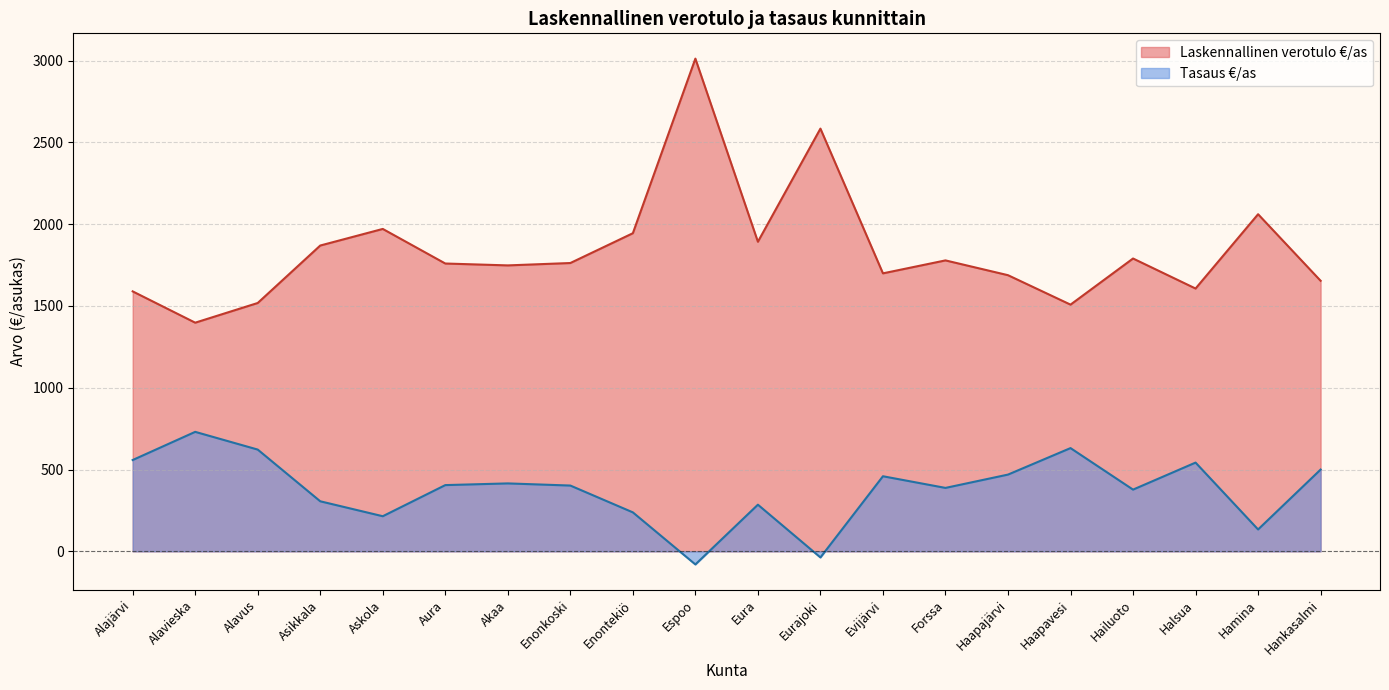

Count the number of data series in this chart.

2